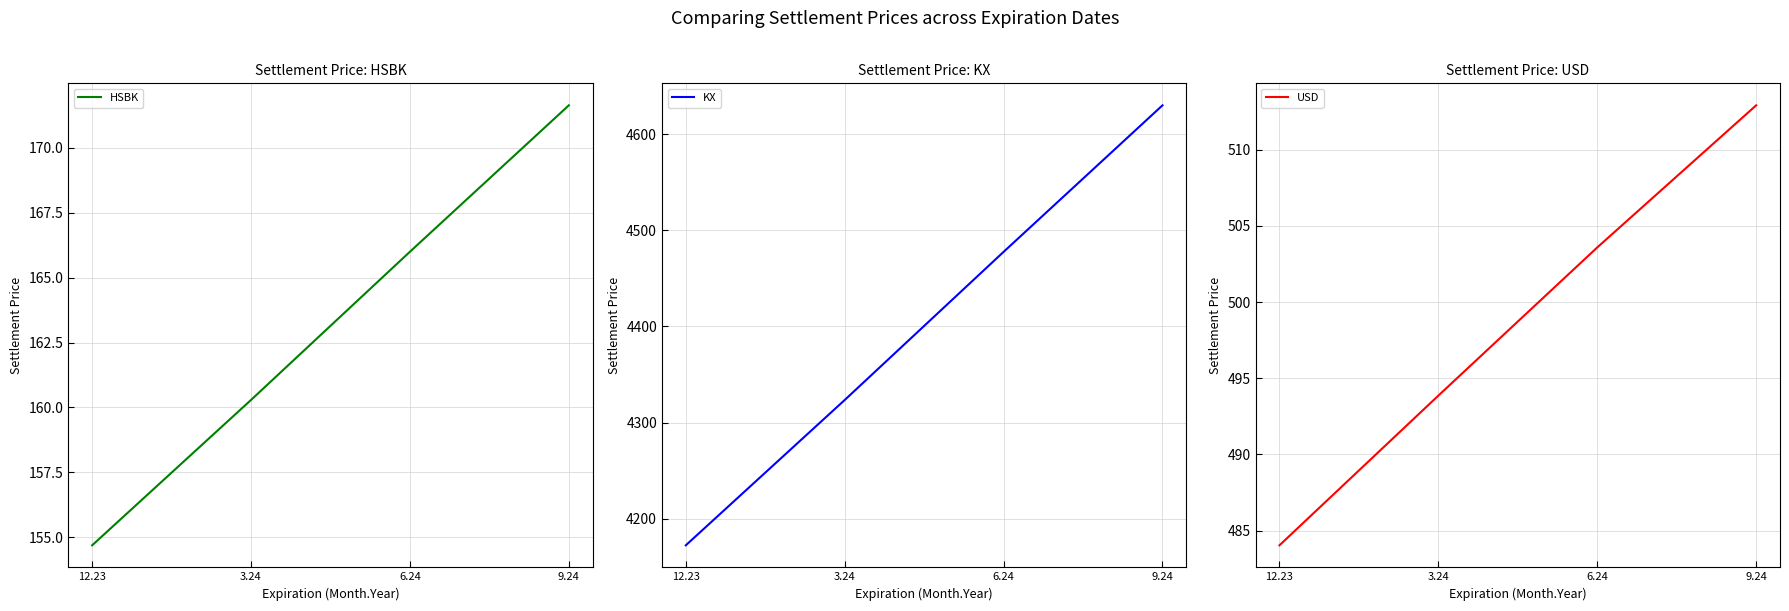

Where is HSBK nearest to the value 163?

3.24